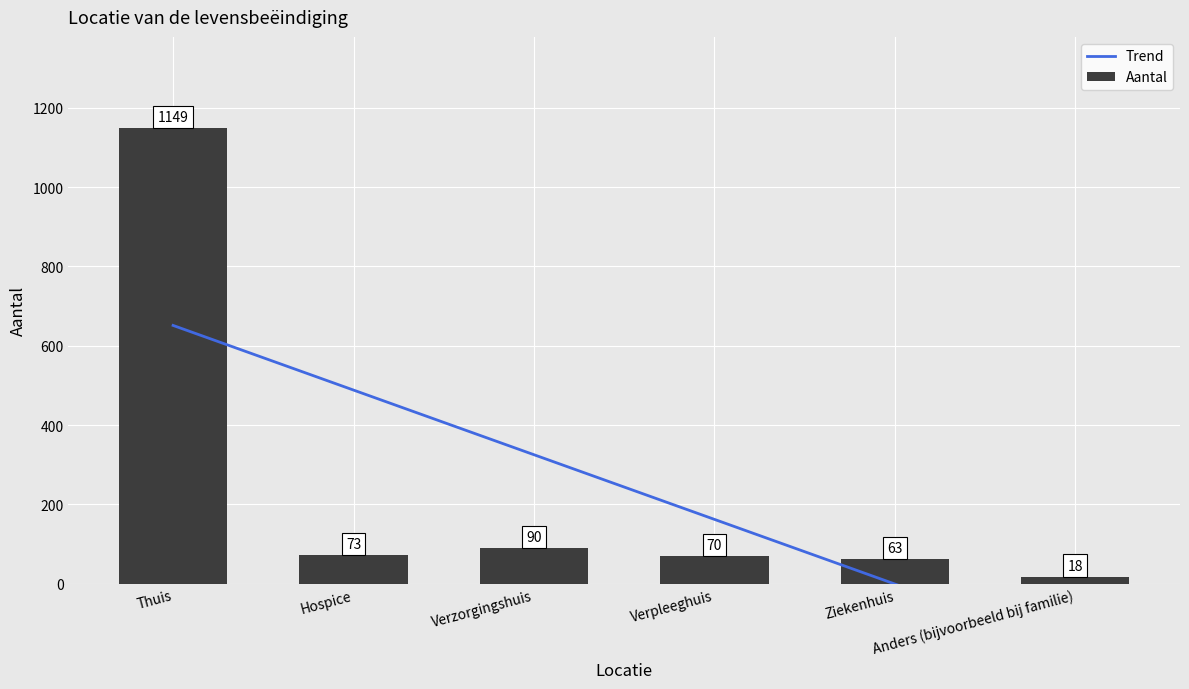

Does the chart contain any negative values?

No